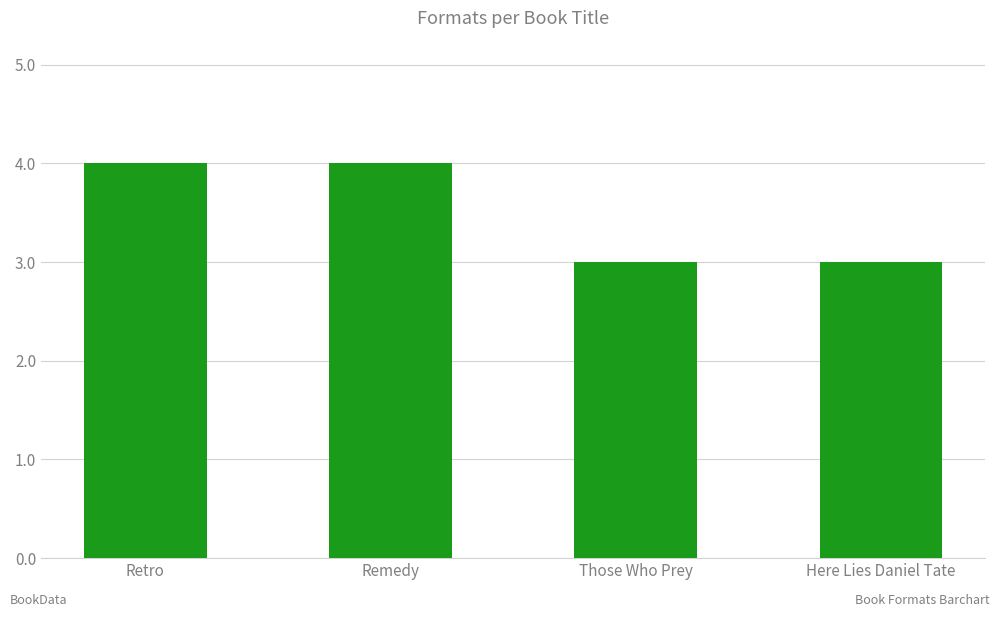

Does the chart contain stacked bars?

No